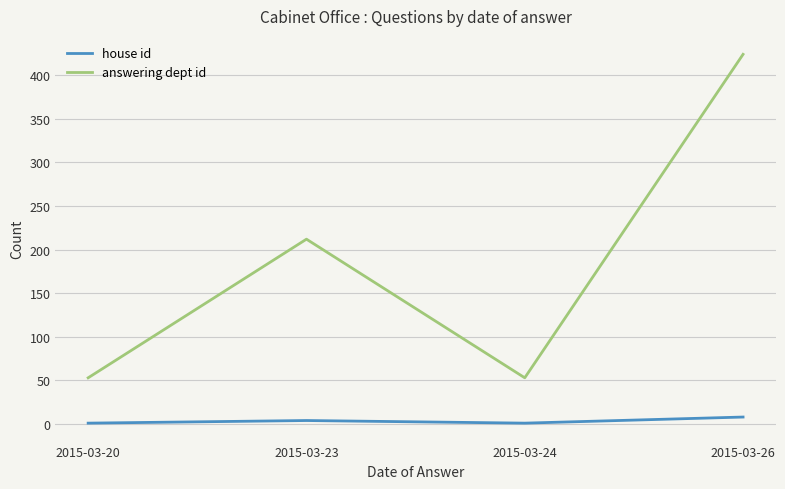

List the series in order of their peak value, lowest first.

house id, answering dept id